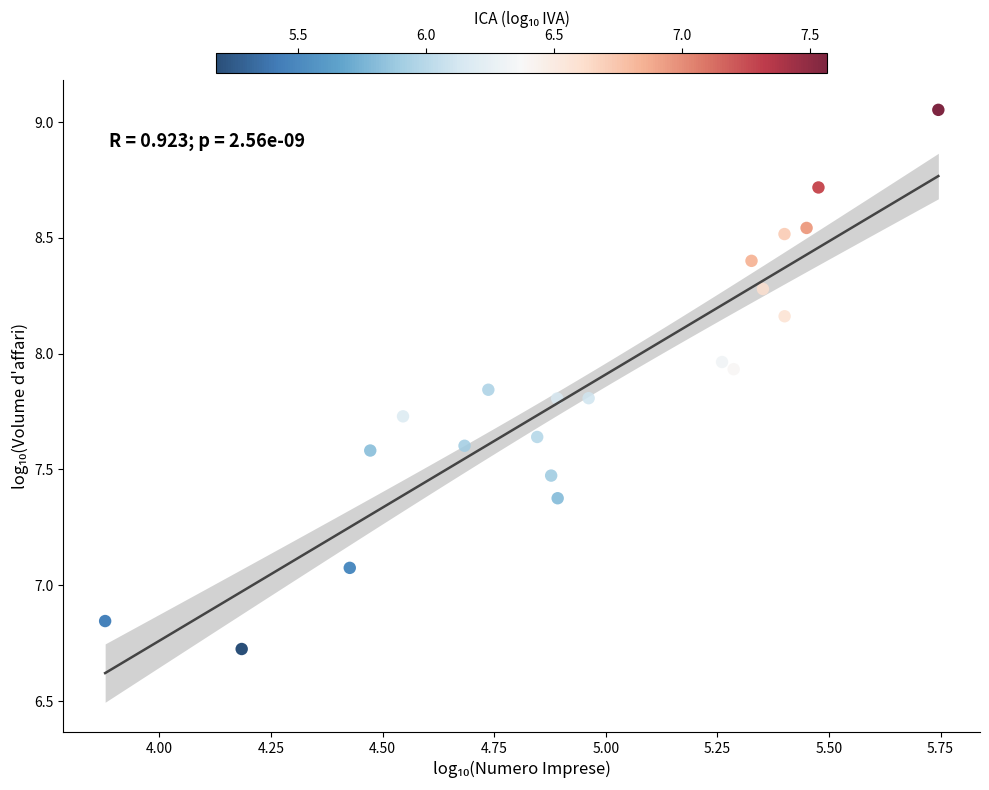

What Y value in the scatter plot is closest to 7?

7.1